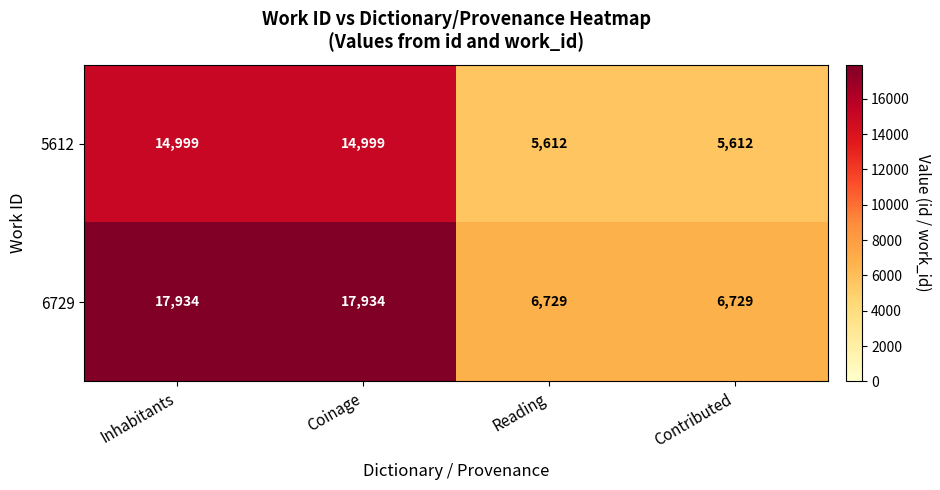

Between Inhabitants and Reading, which series saw the biggest shift?

6729